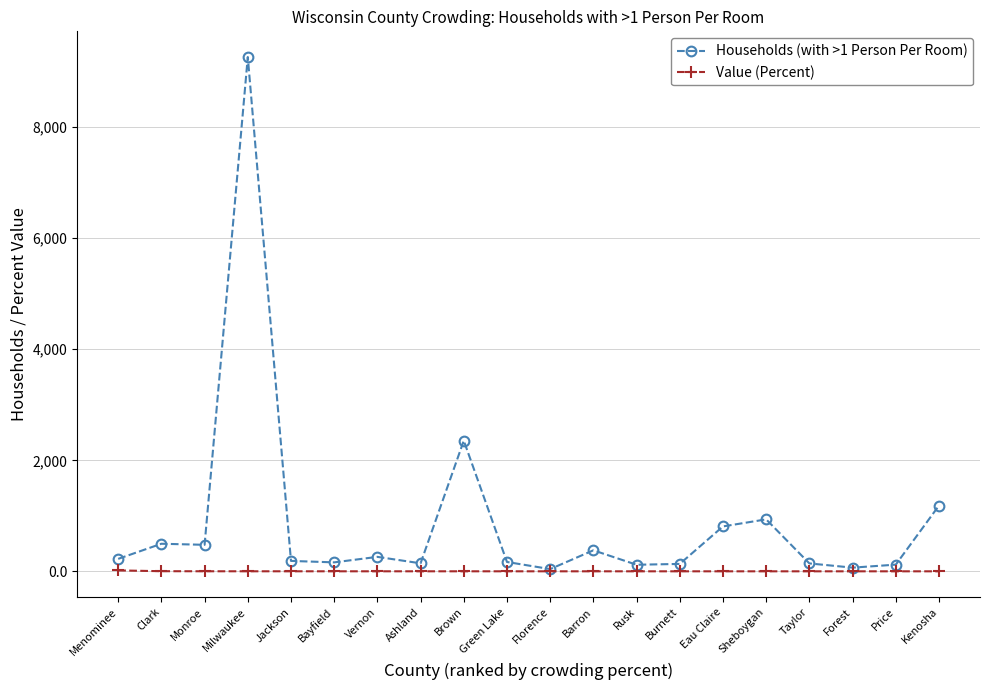

What is the value of the Households (with >1 Person Per Room) point at the 15th from the left?

810.0